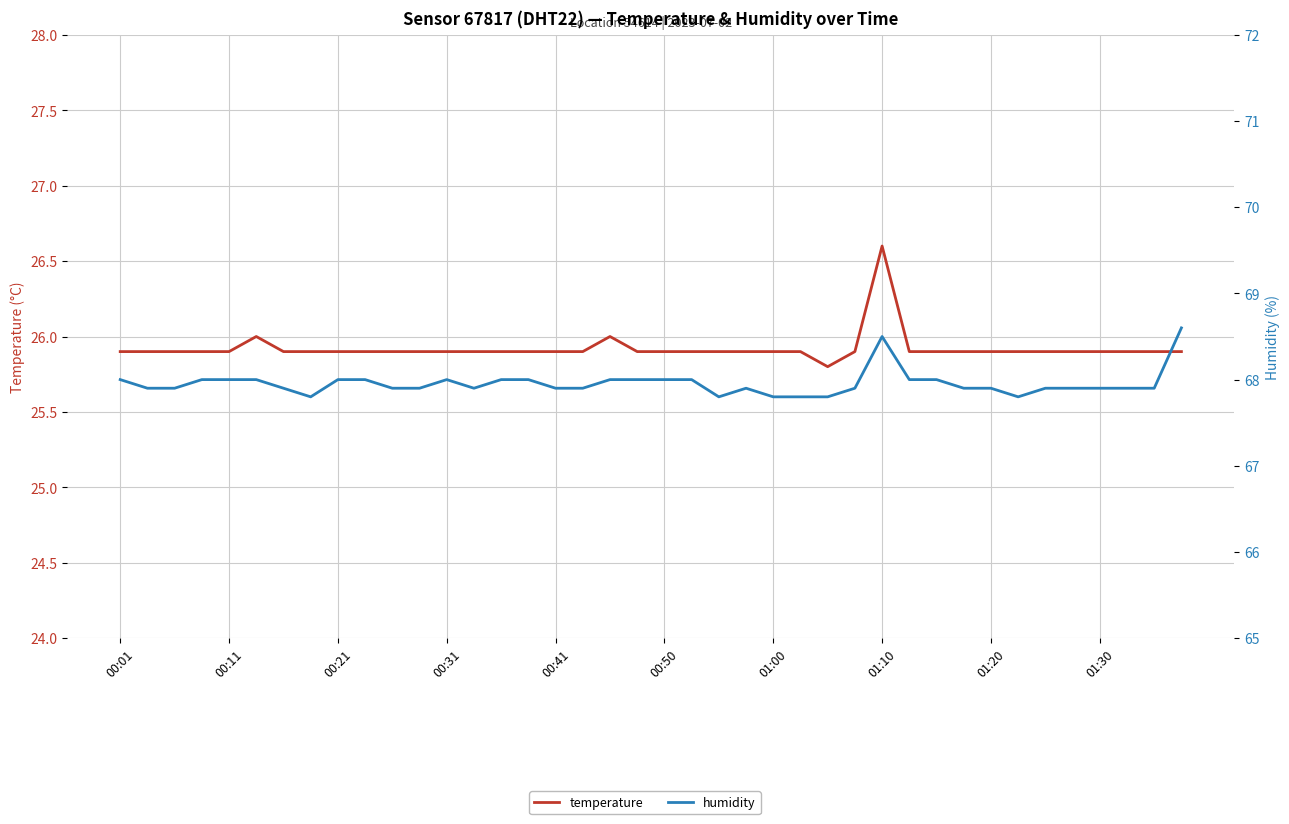

True or false: humidity and temperature cross at least once.

False